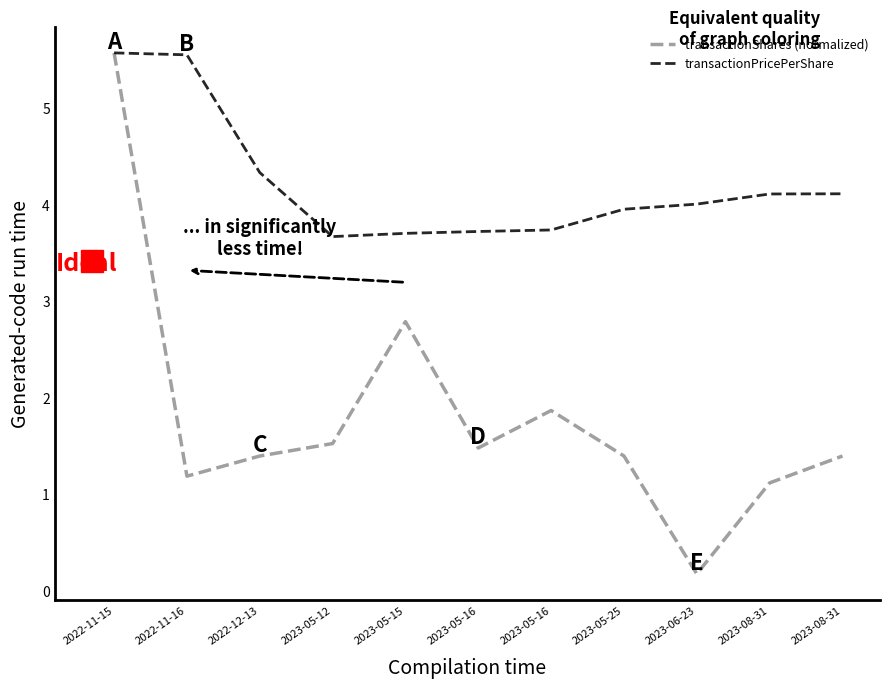

How many distinct data groups are displayed?

2